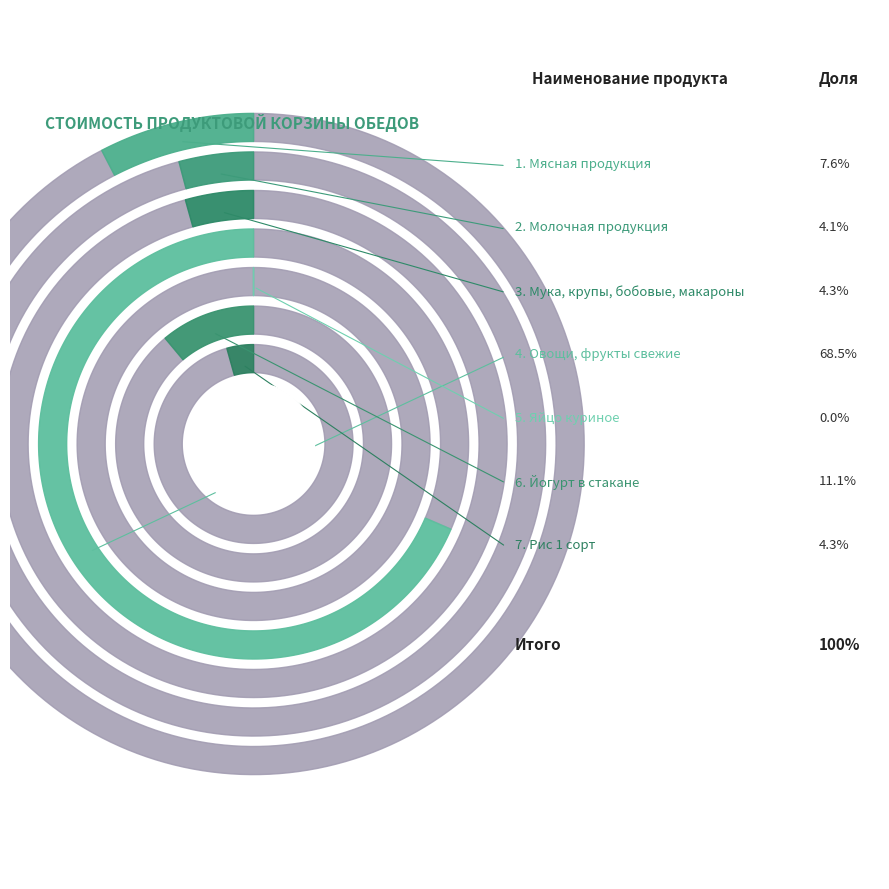

Does any single category account for the majority?

Yes